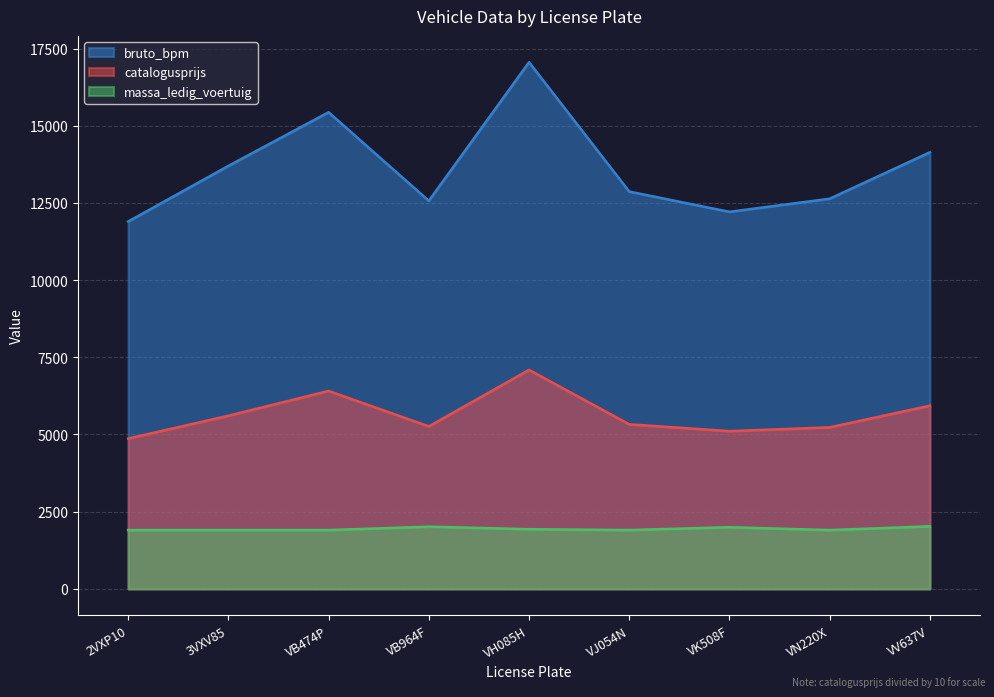

Which category has the lowest value across all series?

2VXP10